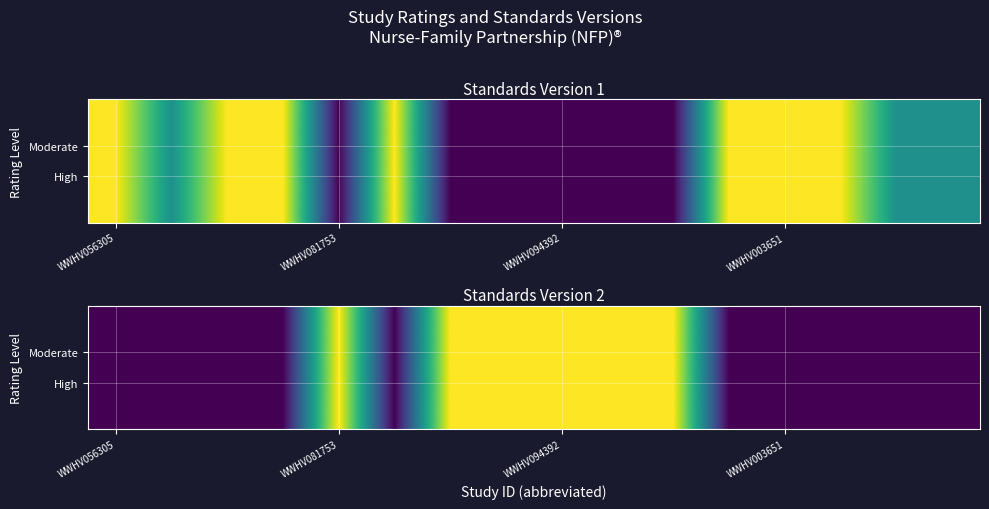

How many series are shown in this chart?

4